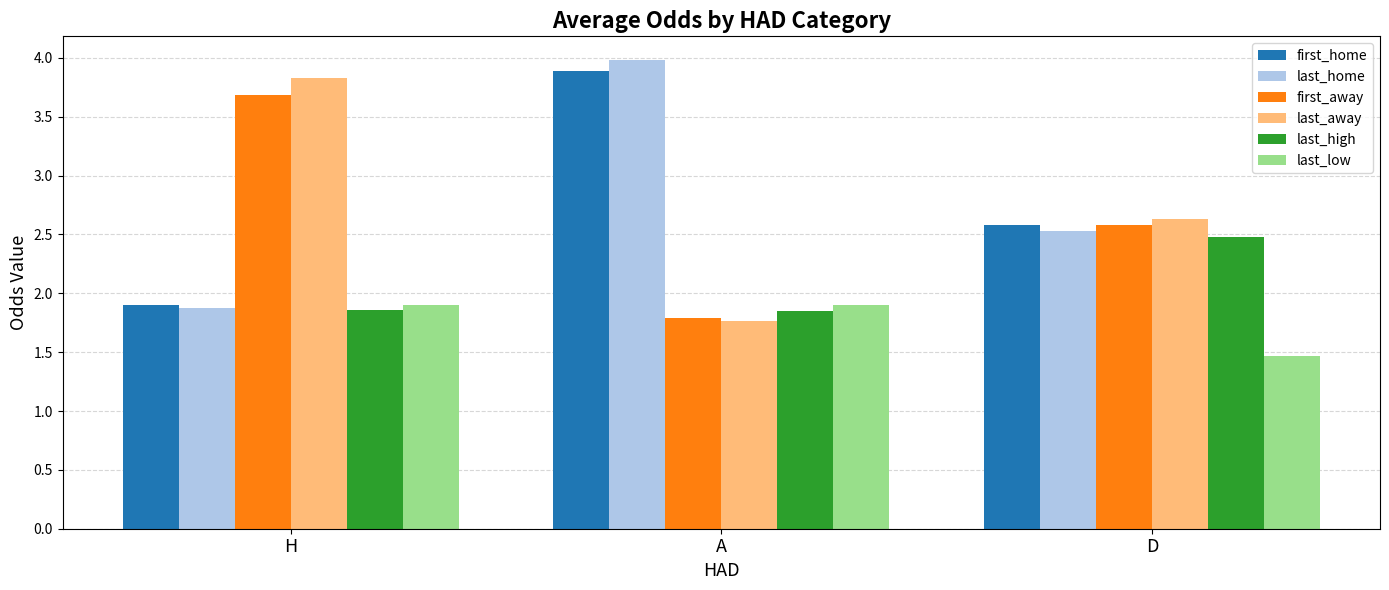

Rank the categories by first_away value from lowest to highest.

A, D, H